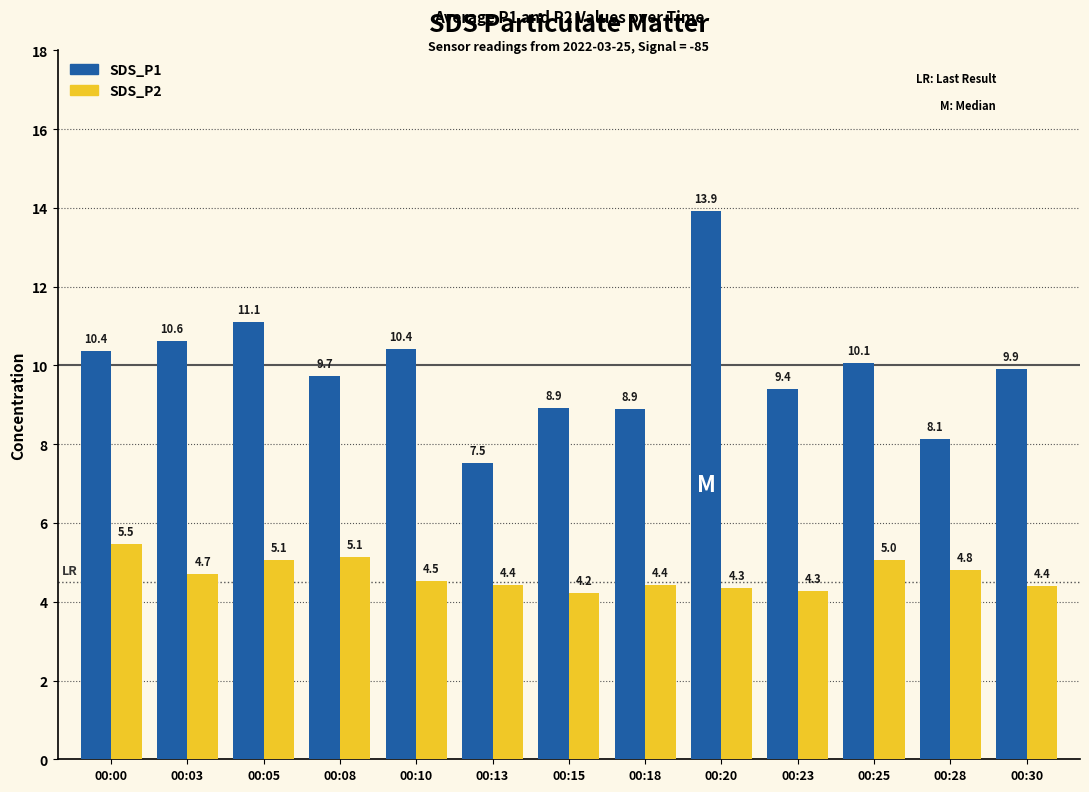

The SDS_P2 series shows 5.0 at 00:25. True or false?

True